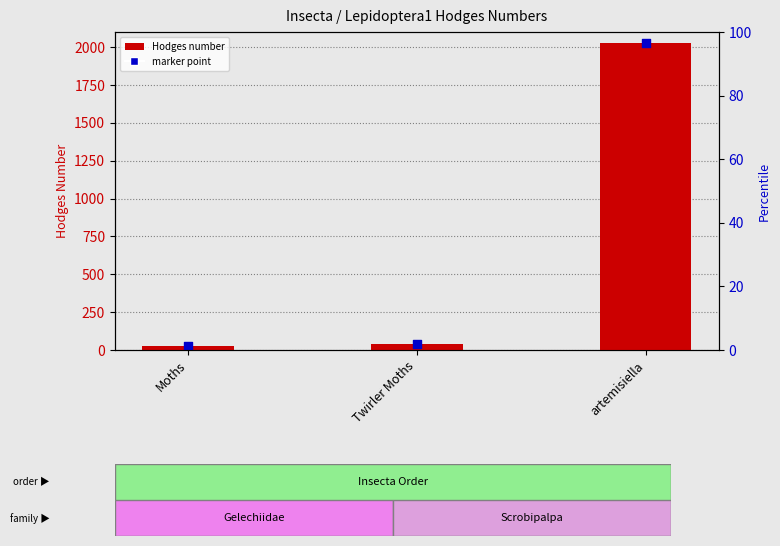

Which series has the largest Y range (max minus min)?

Hodges number